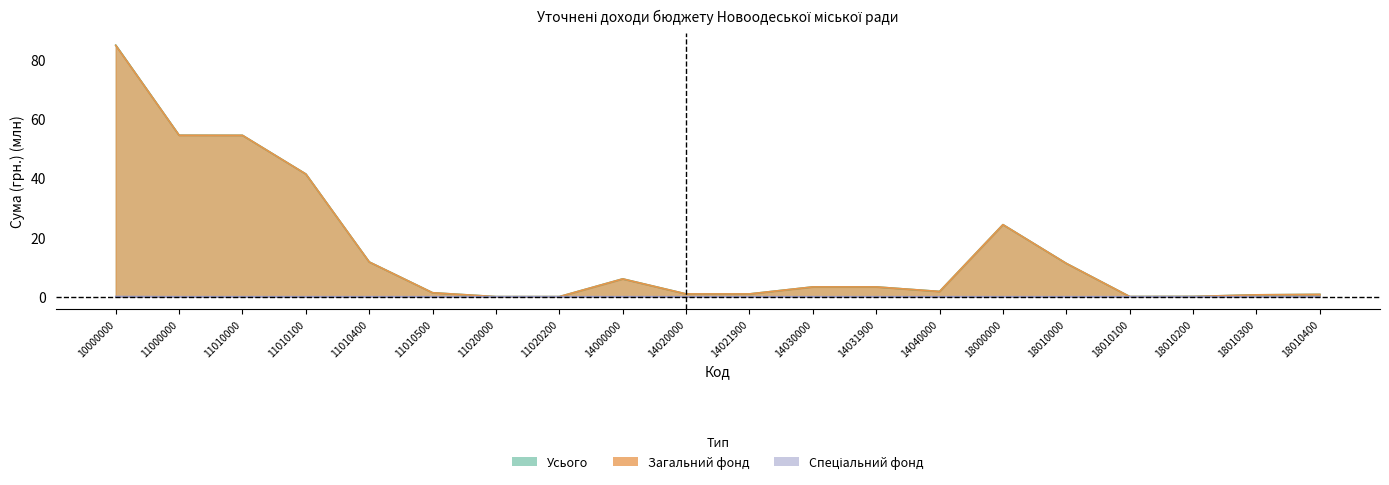

What is the total value across all series at 14040000?

3.5